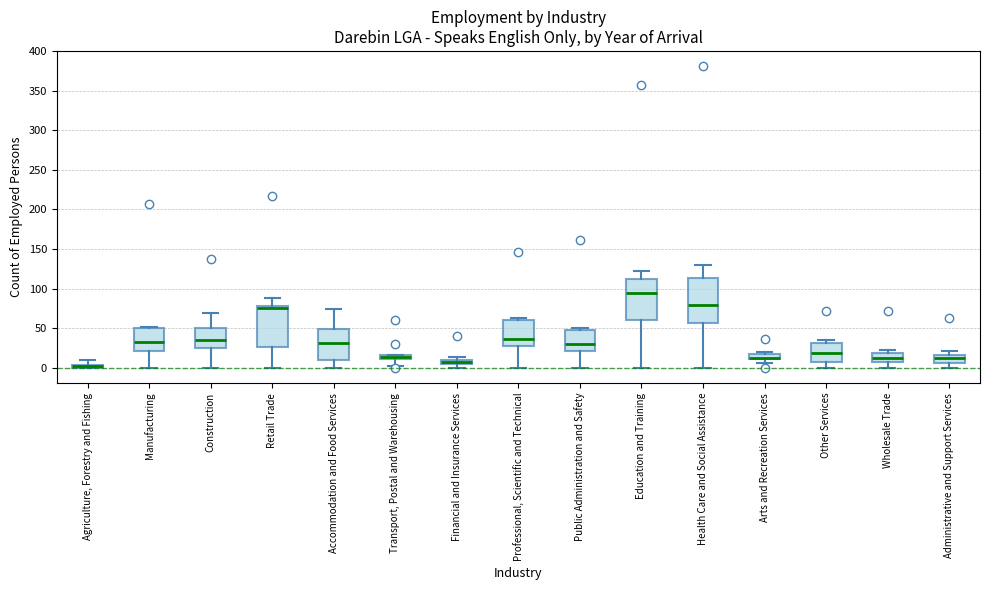

Comparing the boxes themselves (not the whiskers), which one is the tallest?

Health Care and Social Assistance